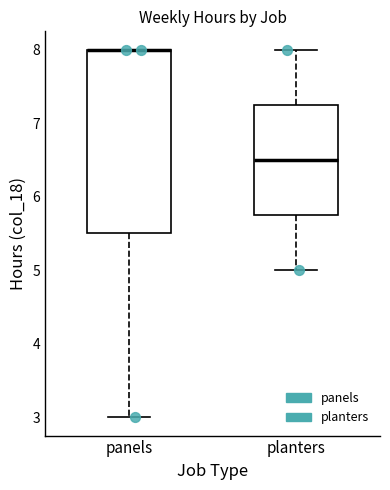

Where is the upper edge of the box for panels on the y-axis? The values are not printed on the chart, so give them approximately, as read against the axis.

8.0